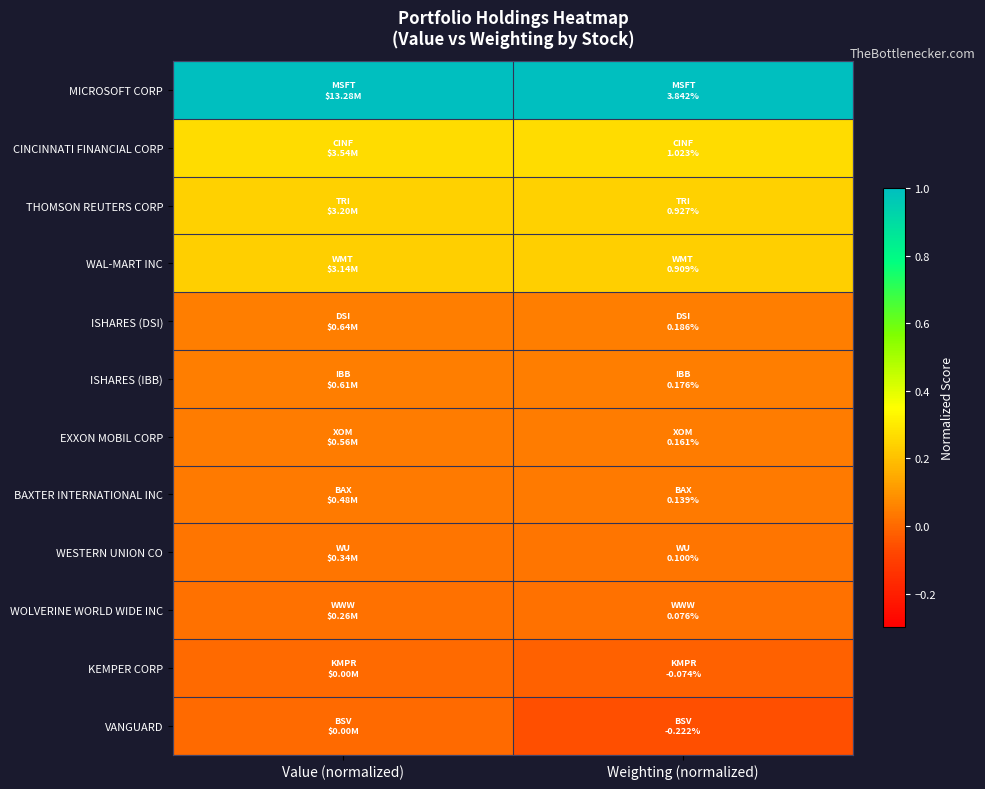

What is the greatest value displayed?

1.0